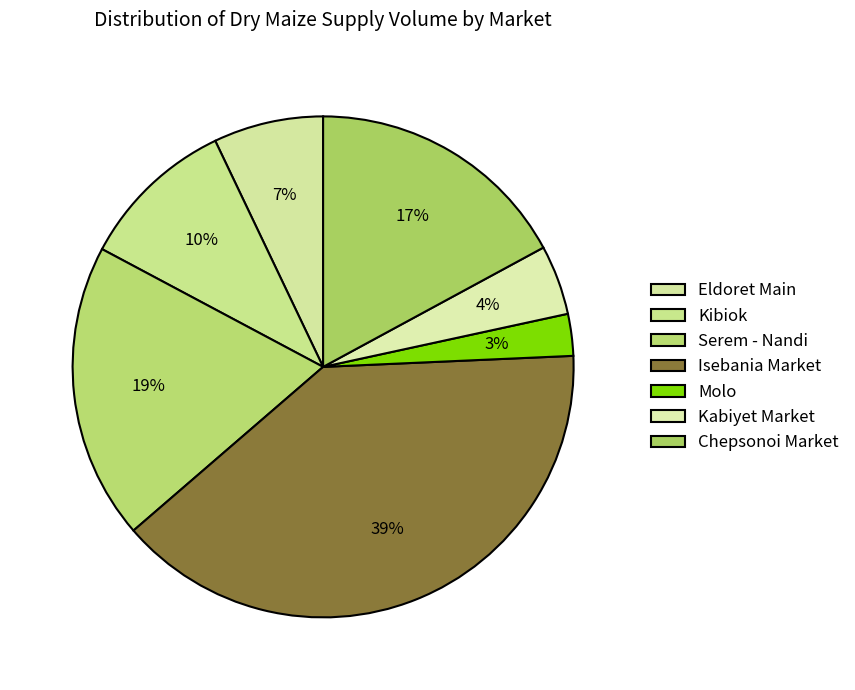

Which slice is the smallest?

Molo